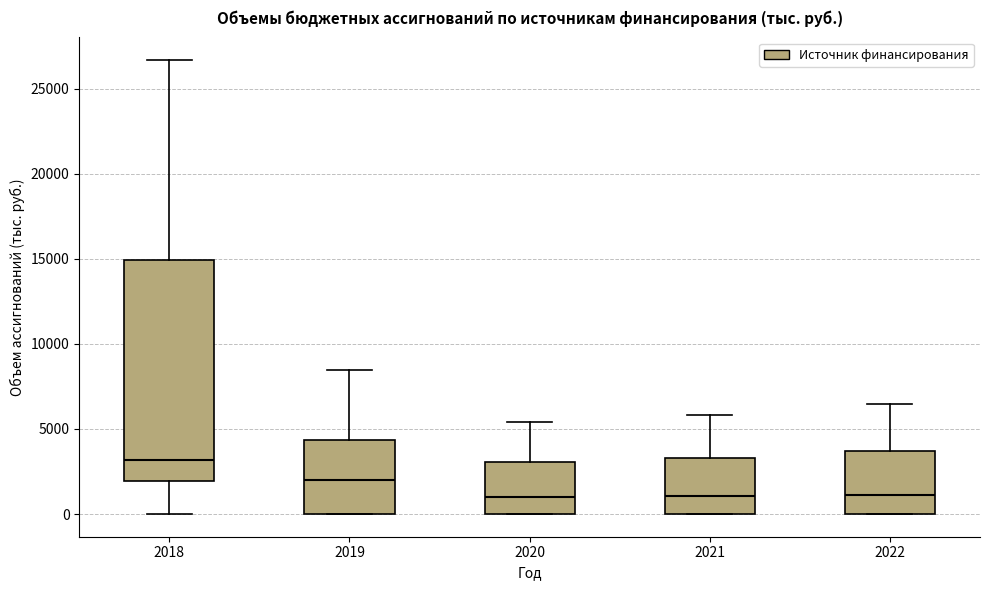

Reading left to right, read every box against the y-axis: the position of its median line, the range the box covers, and the ends of its whiskers. The values are not printed on the chart, so give them approximately, as read against the axis.

2018: median 3000, box 2000 to 15000, whiskers 0 to 26500
2019: median 2000, box 0 to 4500, whiskers 0 to 8500
2020: median 1000, box 0 to 3000, whiskers 0 to 5500
2021: median 1000, box 0 to 3500, whiskers 0 to 6000
2022: median 1000, box 0 to 3500, whiskers 0 to 6500